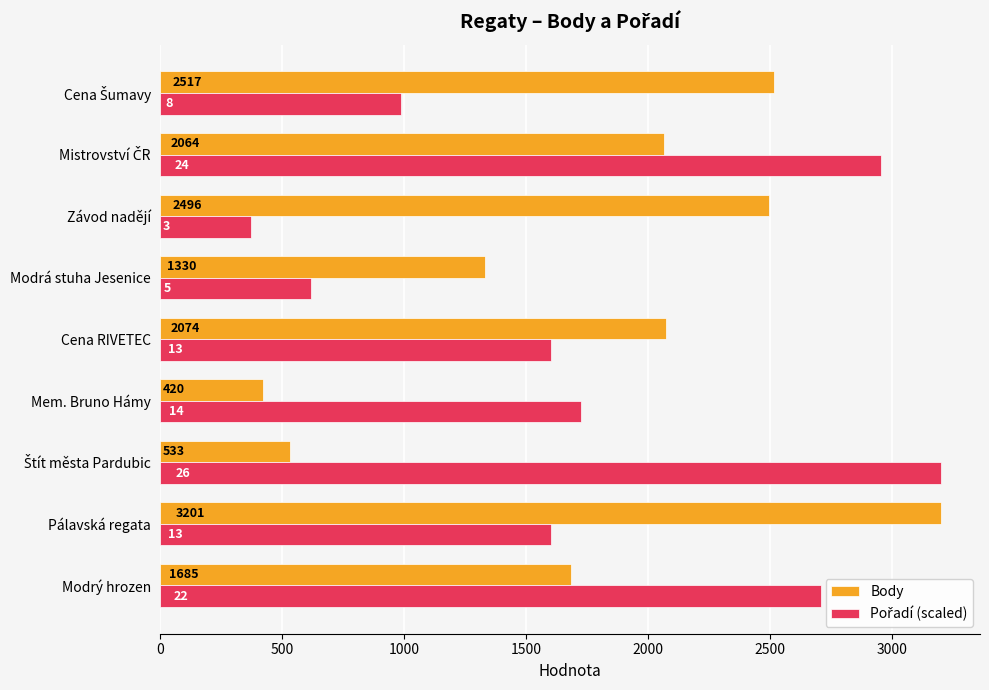

What value does the Body series have at Závod nadějí?

2496.0